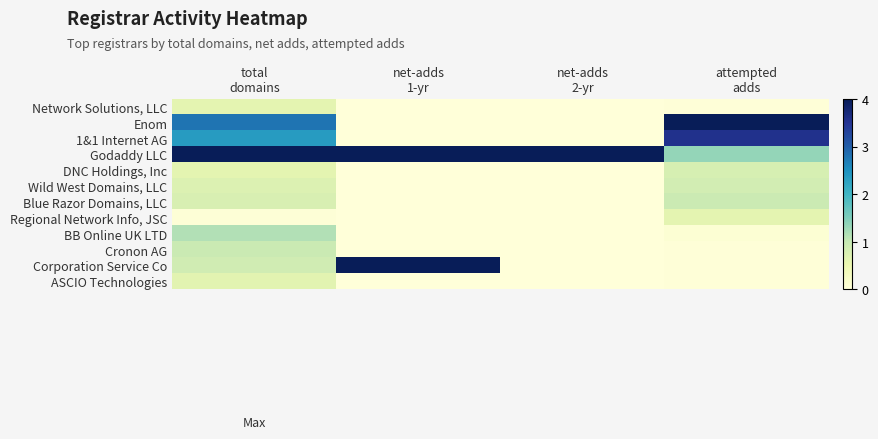

How many data points does each series have?

4